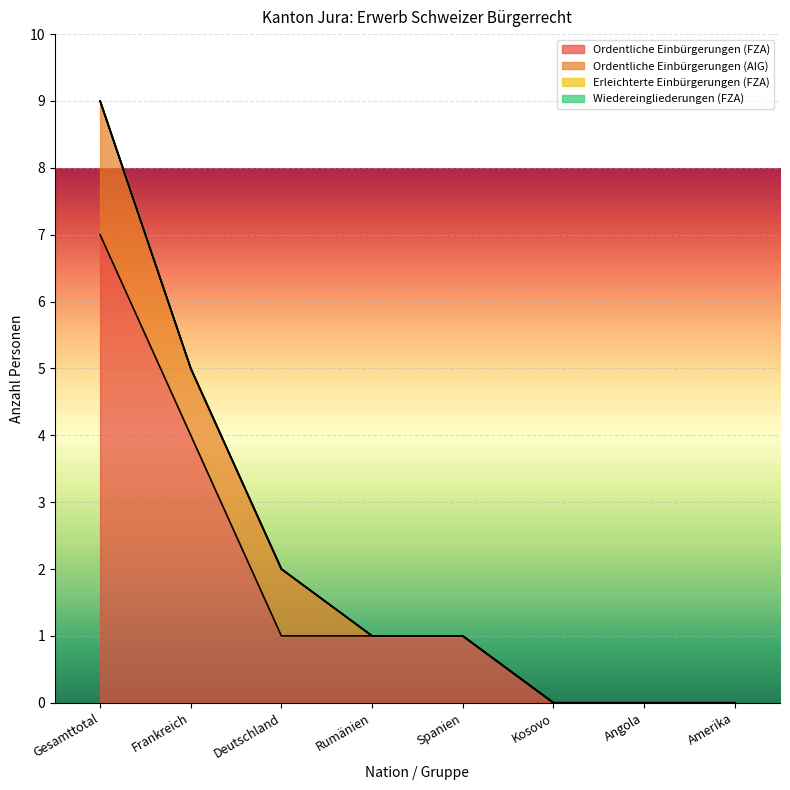

Which category has the highest value across all series?

Gesamttotal